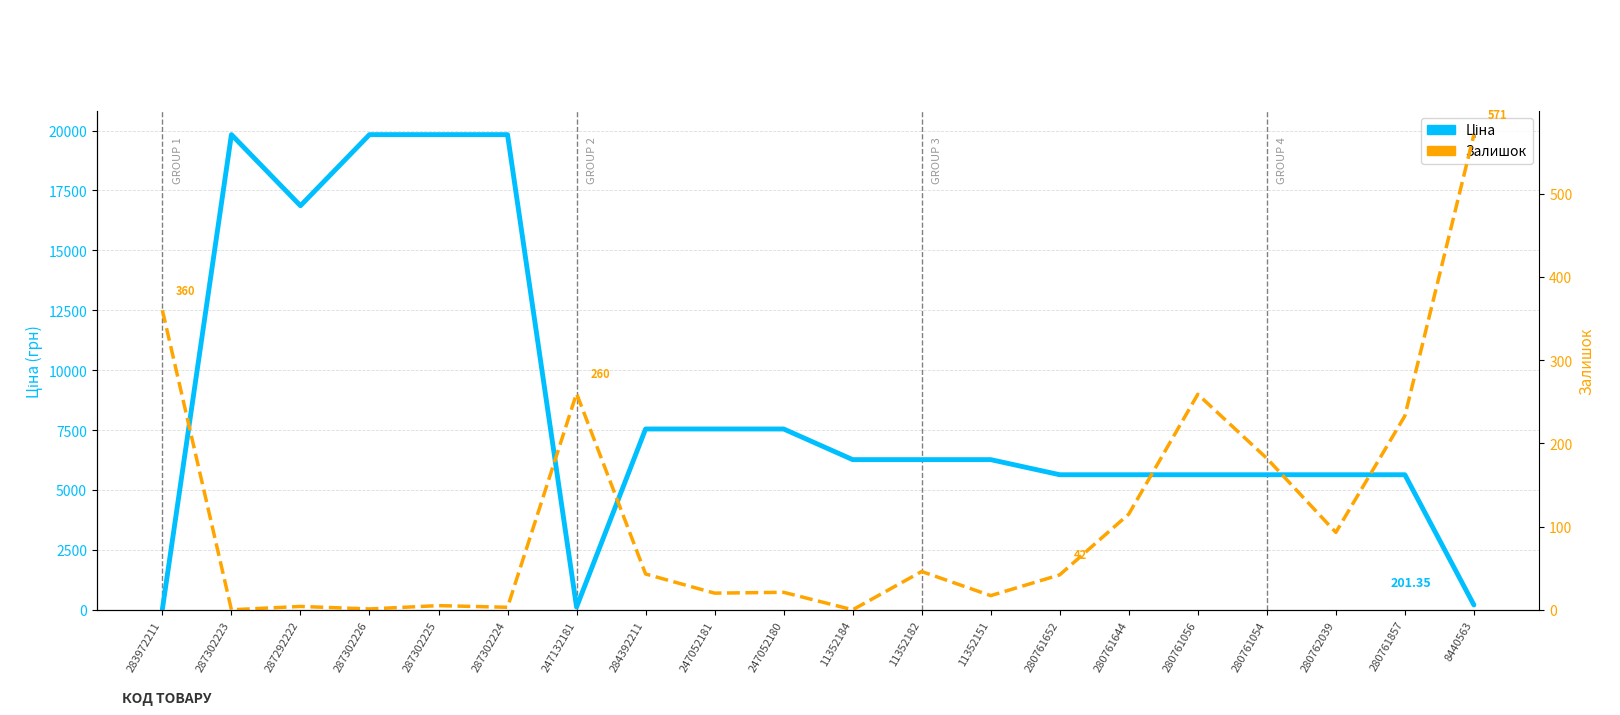

How many data points in Ціна are less than 6266?

9